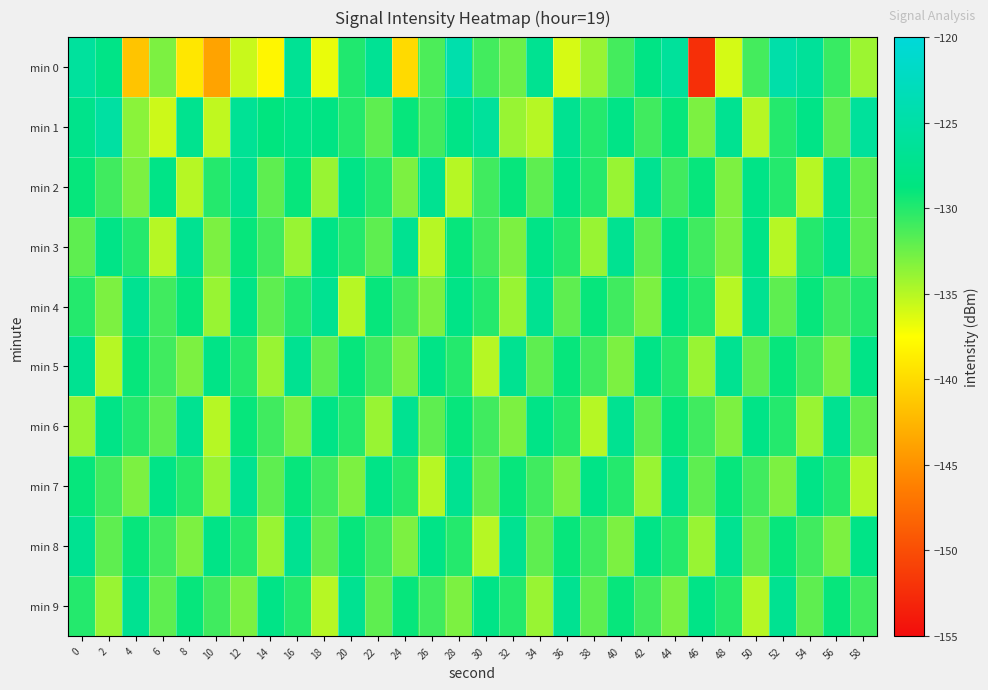

What is the total value across all series at 44?

-1292.0